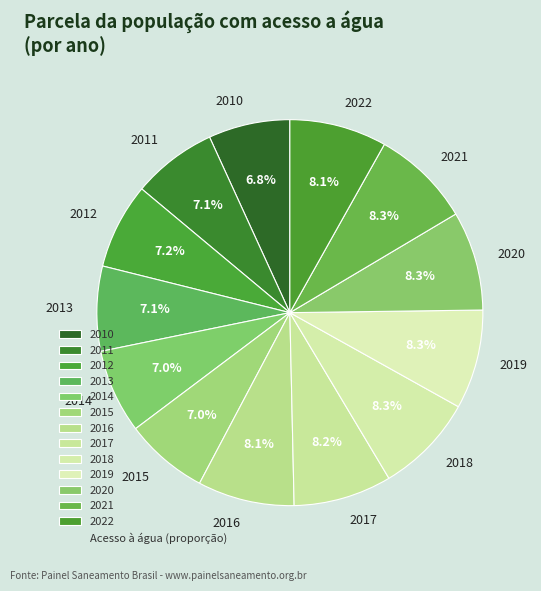

Count the number of slices in the pie.

13